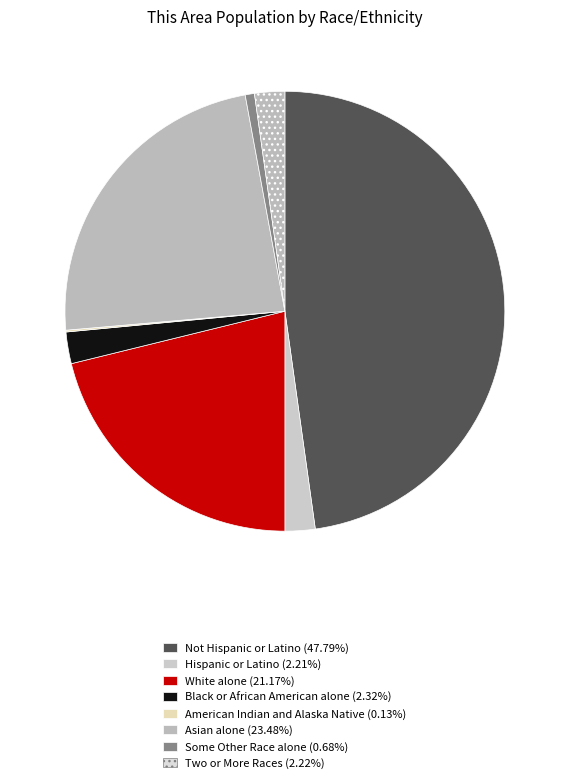

What percentage is NOT represented by Not Hispanic or Latino?

52.2%